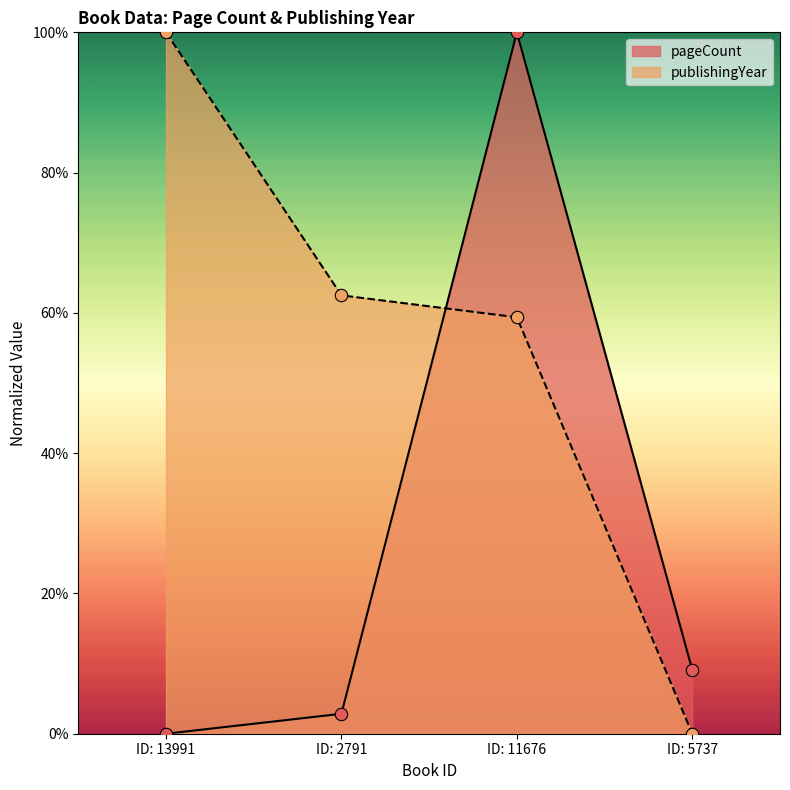

Is the value of publishingYear at ID: 13991 greater than the value of pageCount at ID: 2791?

Yes